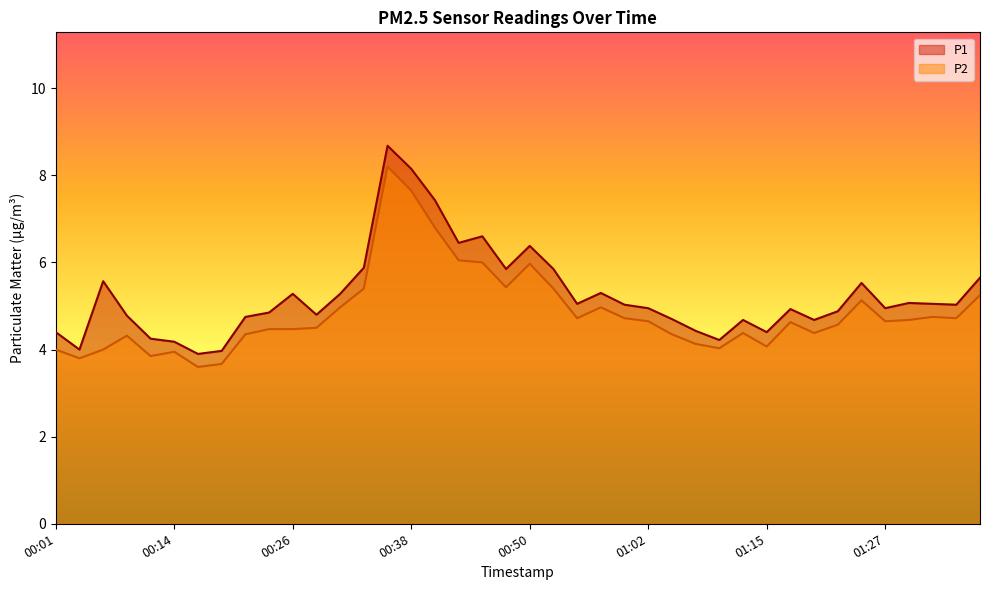

At which category does P2 reach its first local peak?

00:09